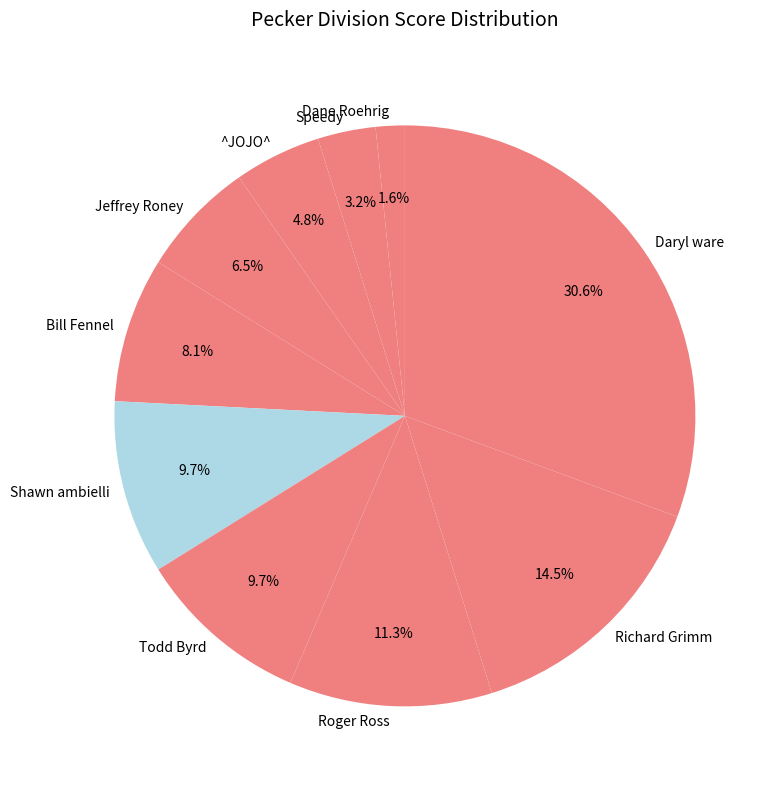

Which category has the biggest portion of the pie?

Daryl ware